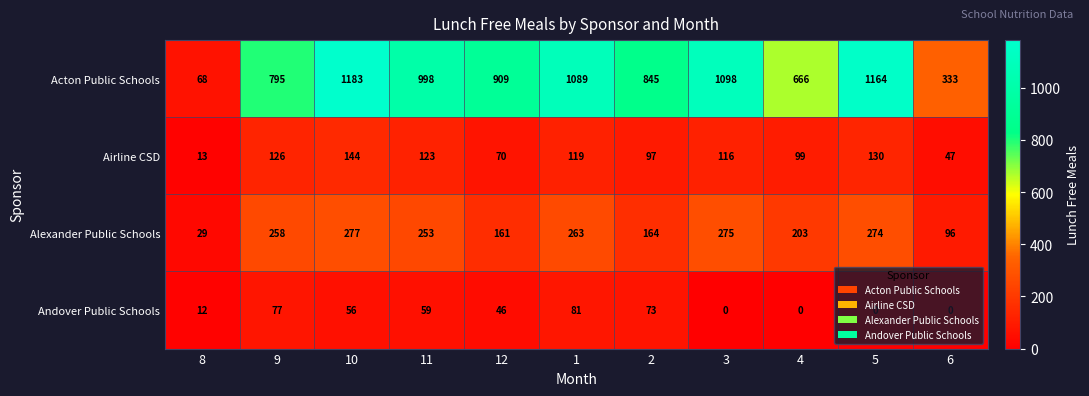

Which series has the widest spread of values?

Acton Public Schools